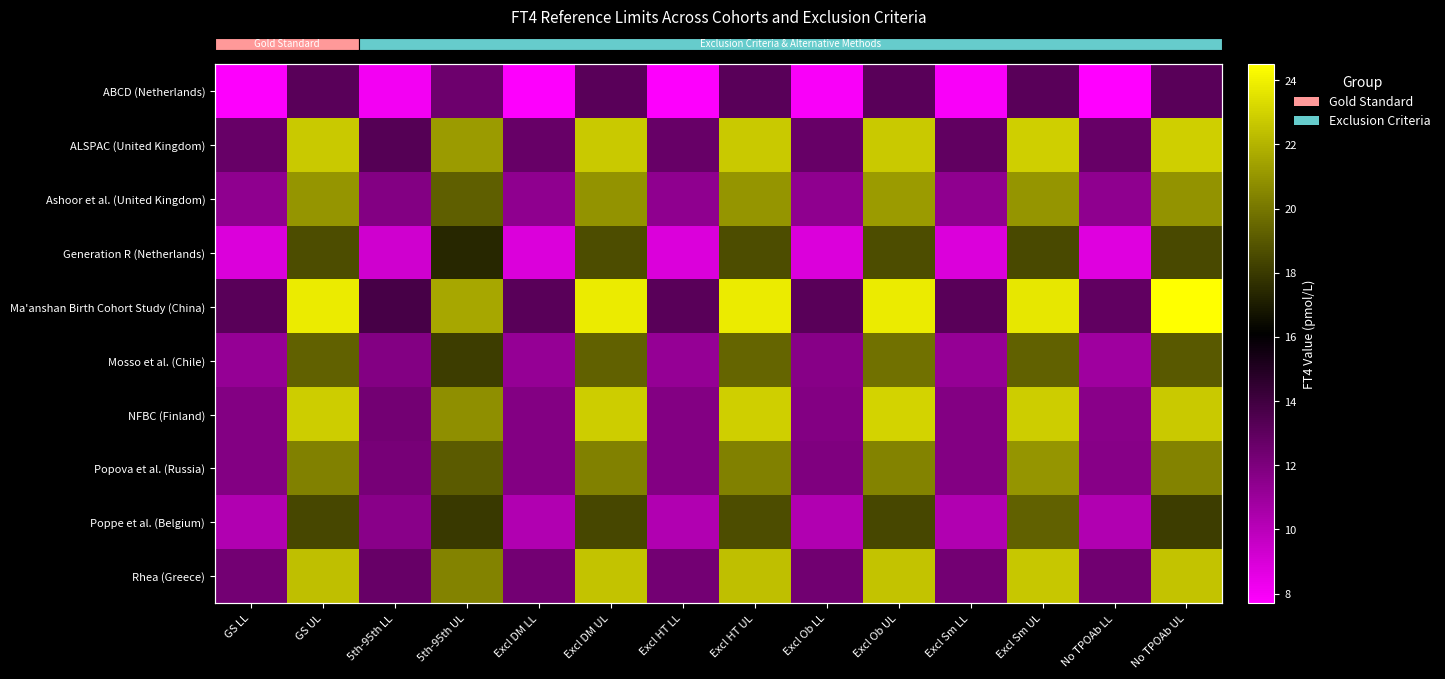

At Excl Sm LL, list the series in order from largest to smallest.

Ma'anshan Birth Cohort Study (China), ALSPAC (United Kingdom), Rhea (Greece), NFBC (Finland), Popova et al. (Russia), Ashoor et al. (United Kingdom), Mosso et al. (Chile), Poppe et al. (Belgium), Generation R (Netherlands), ABCD (Netherlands)